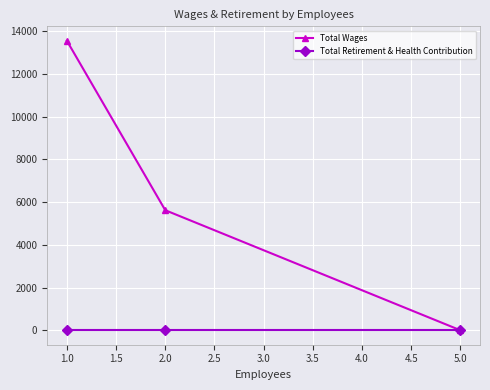

The value of Total Retirement & Health Contribution at 1.0 is 0. True or false?

True